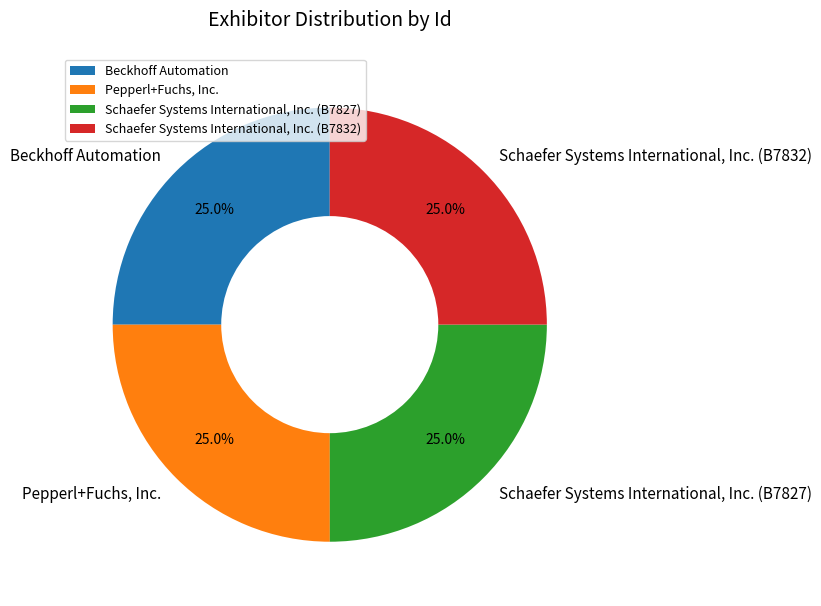

Is it true that Beckhoff Automation is 12% of the pie?

False